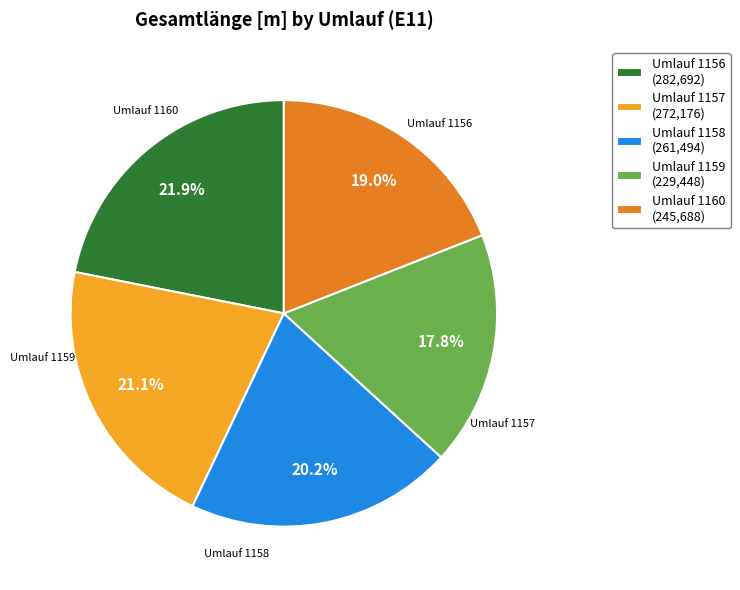

What percentage do Umlauf 1160 (245,688) and Umlauf 1159 (229,448) together represent?

36.8%